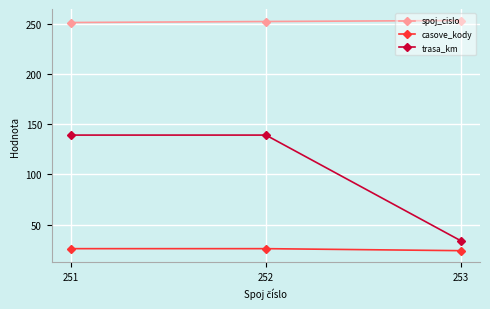

Between 251 and 253, which series saw the biggest shift?

trasa_km